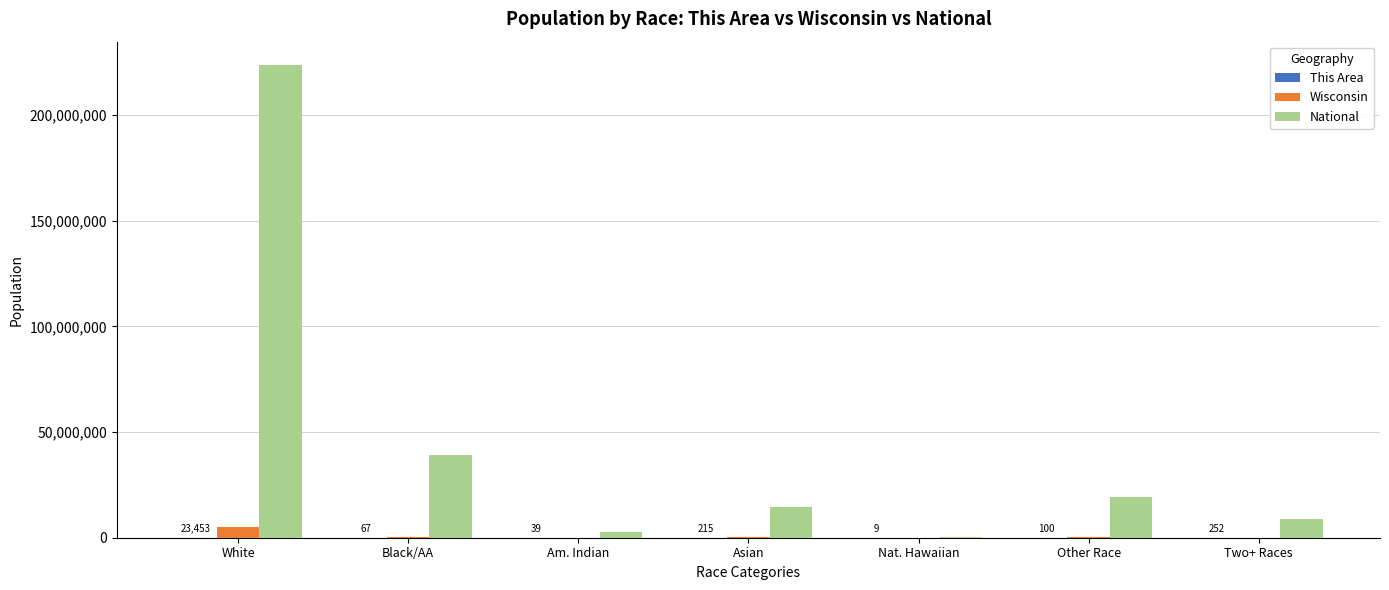

How many groups of bars are there?

7